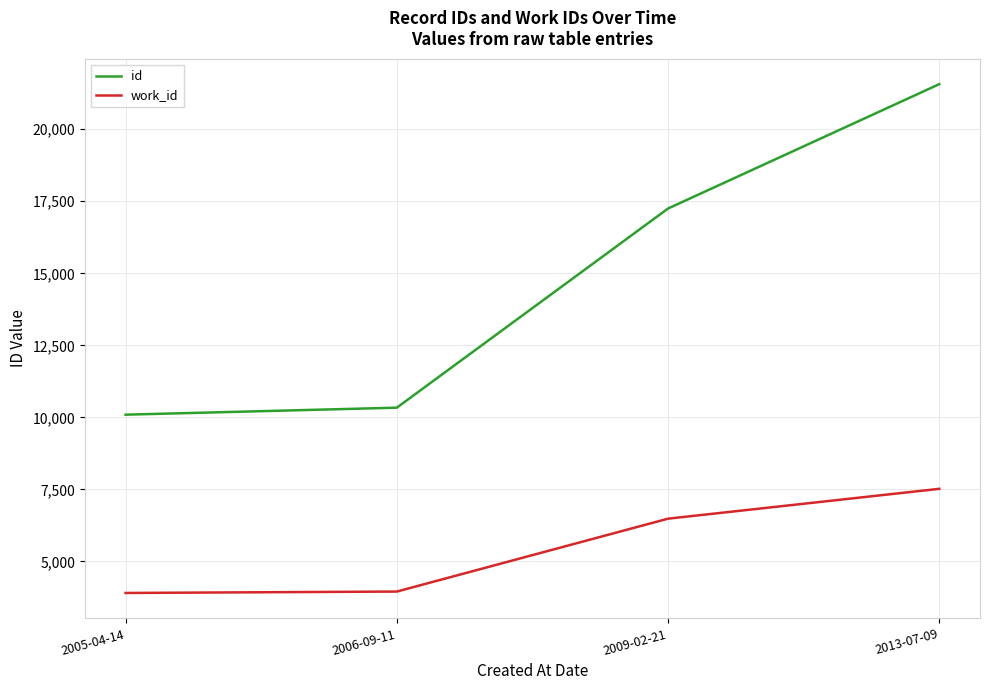

True or false: work_id and id cross at least once.

False